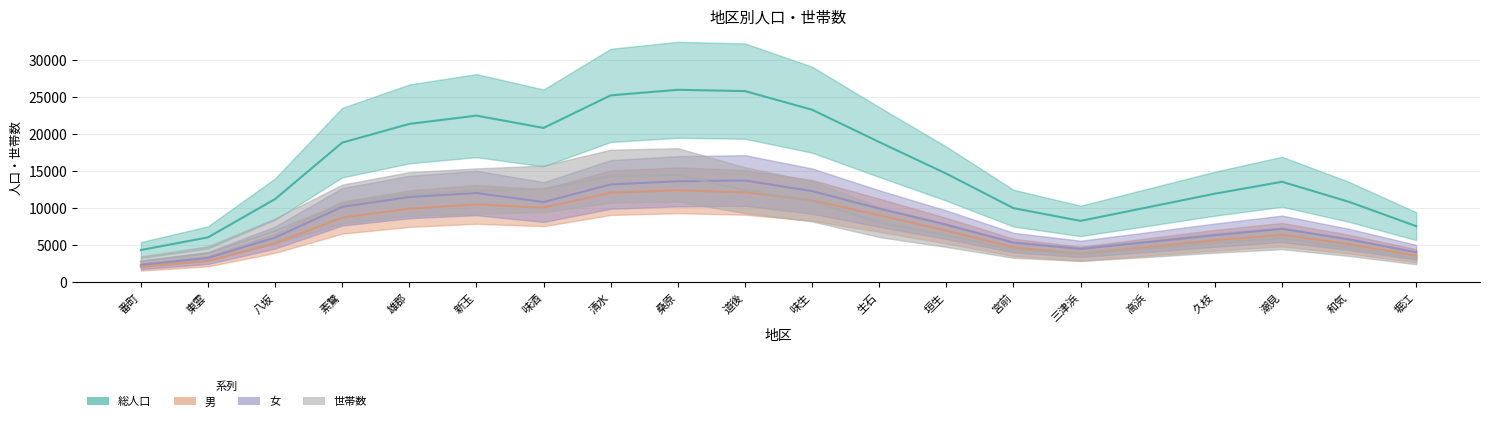

Does the chart display data point markers on the line(s)?

No